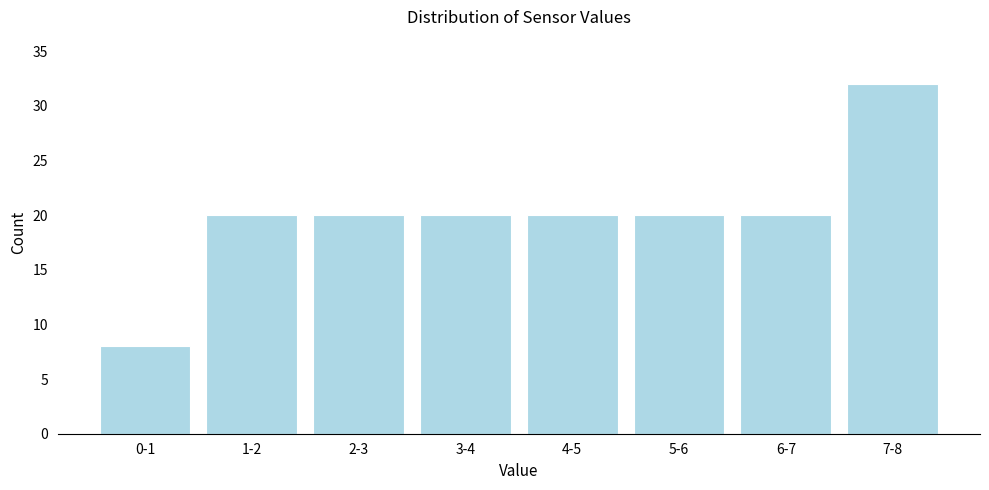

Reading left to right, extract all data points from this chart.

8	20	20	20	20	20	20	32